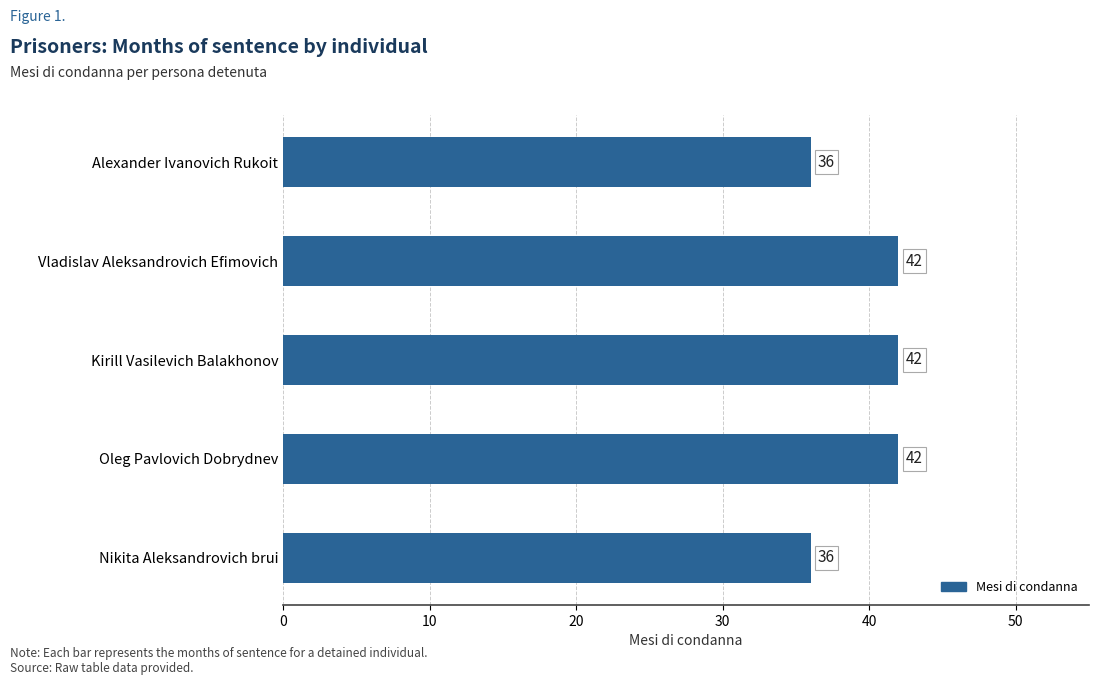

The chart shows a value of 42 at Oleg Pavlovich Dobrydnev. True or false?

True